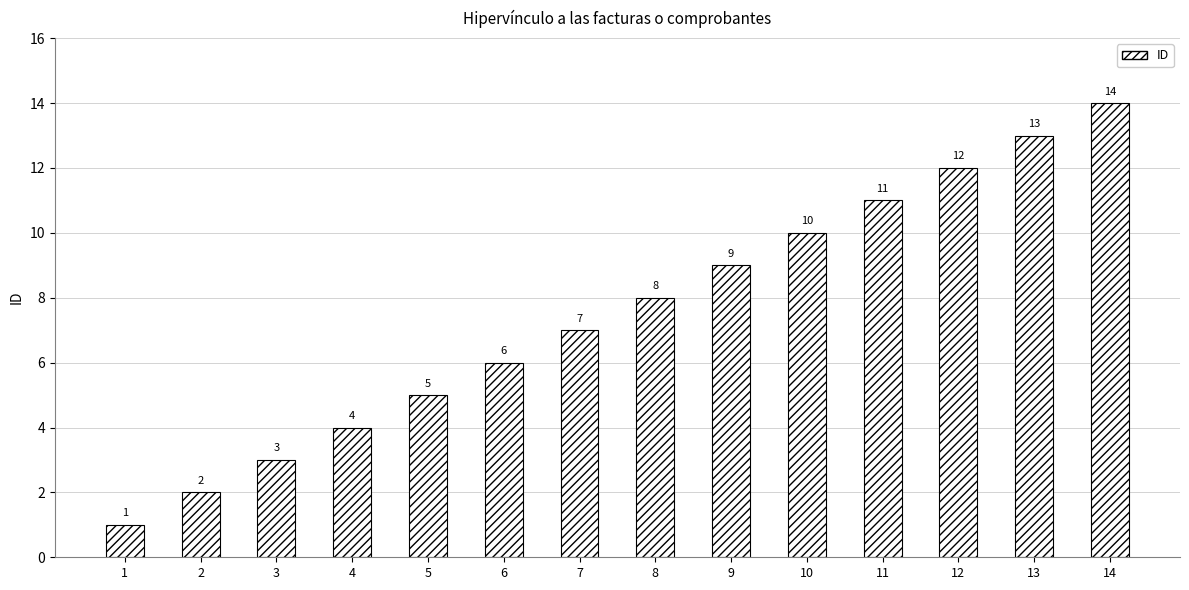

The chart shows a value of 5 at 5. True or false?

True